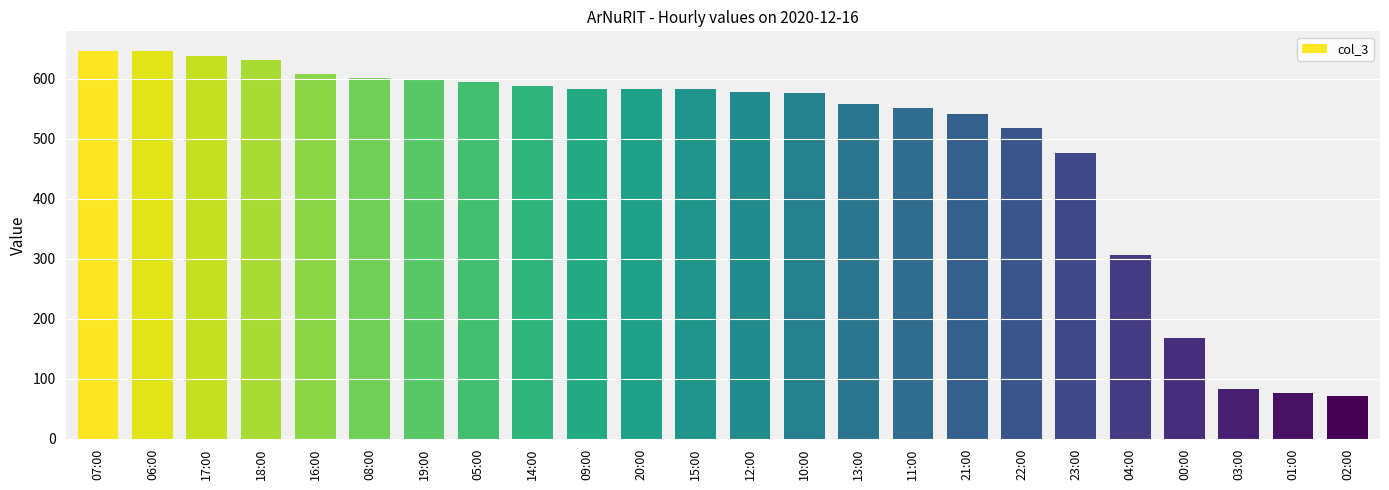

How many series are shown in this chart?

1